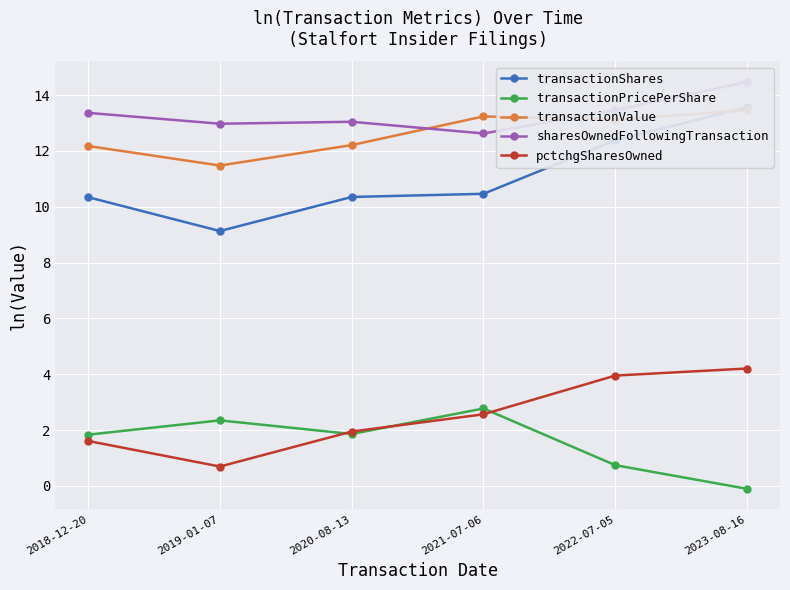

At which category does the chart reach its minimum across all series?

2023-08-16